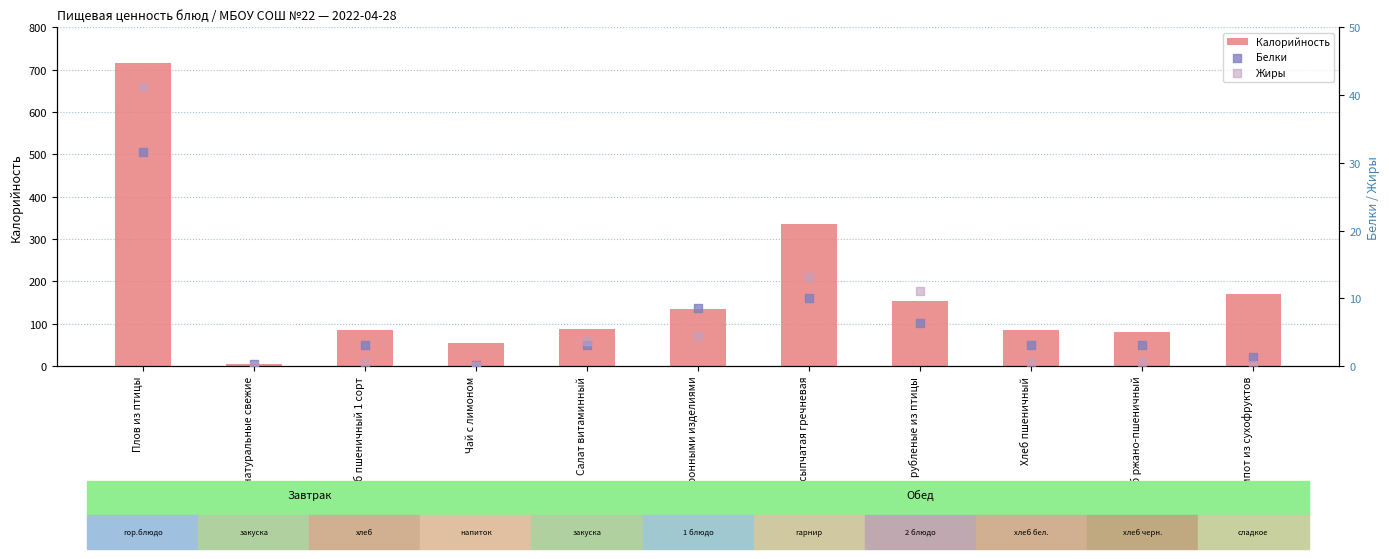

What is the total value across all series at Суп с макаронными изделиями?

147.7